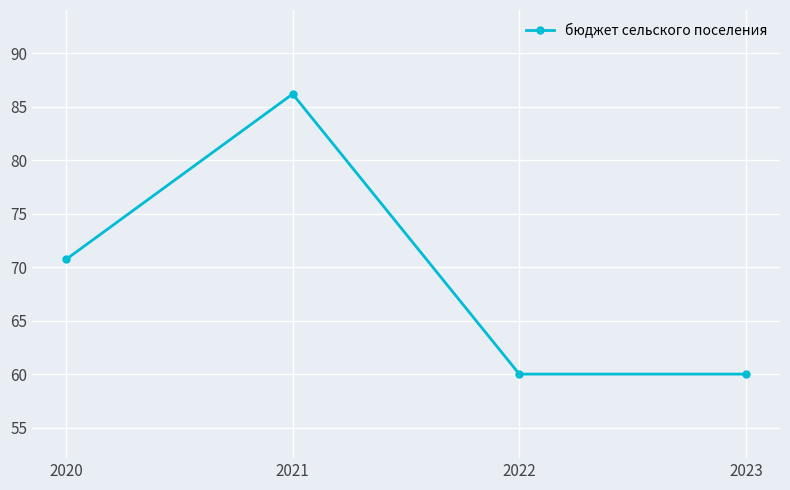

True or false: the data has more than 0 interior local peaks.

True